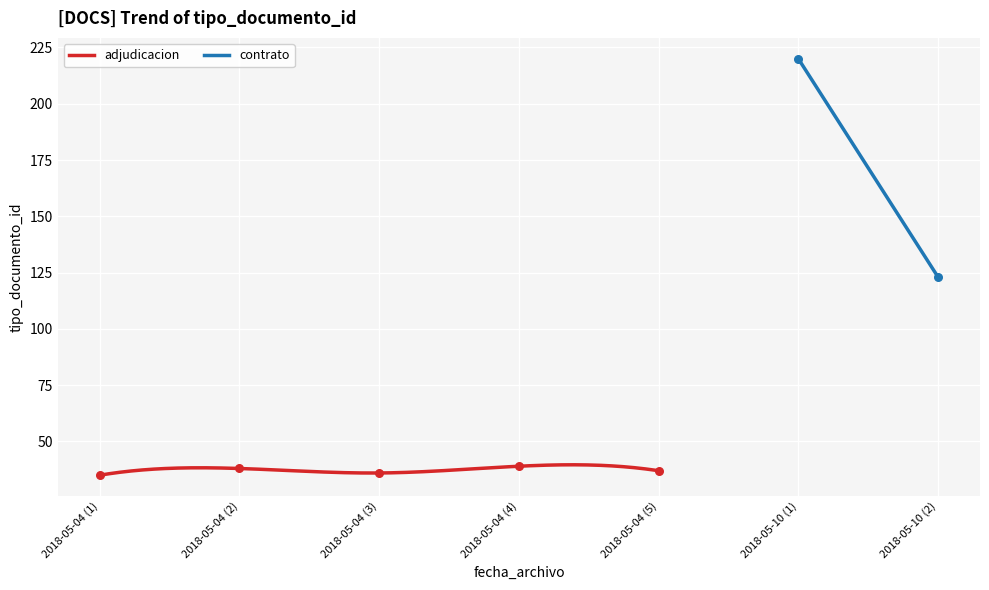

Which has a higher value, 2018-05-04 (1) or 2018-05-04 (5)?

2018-05-04 (5)